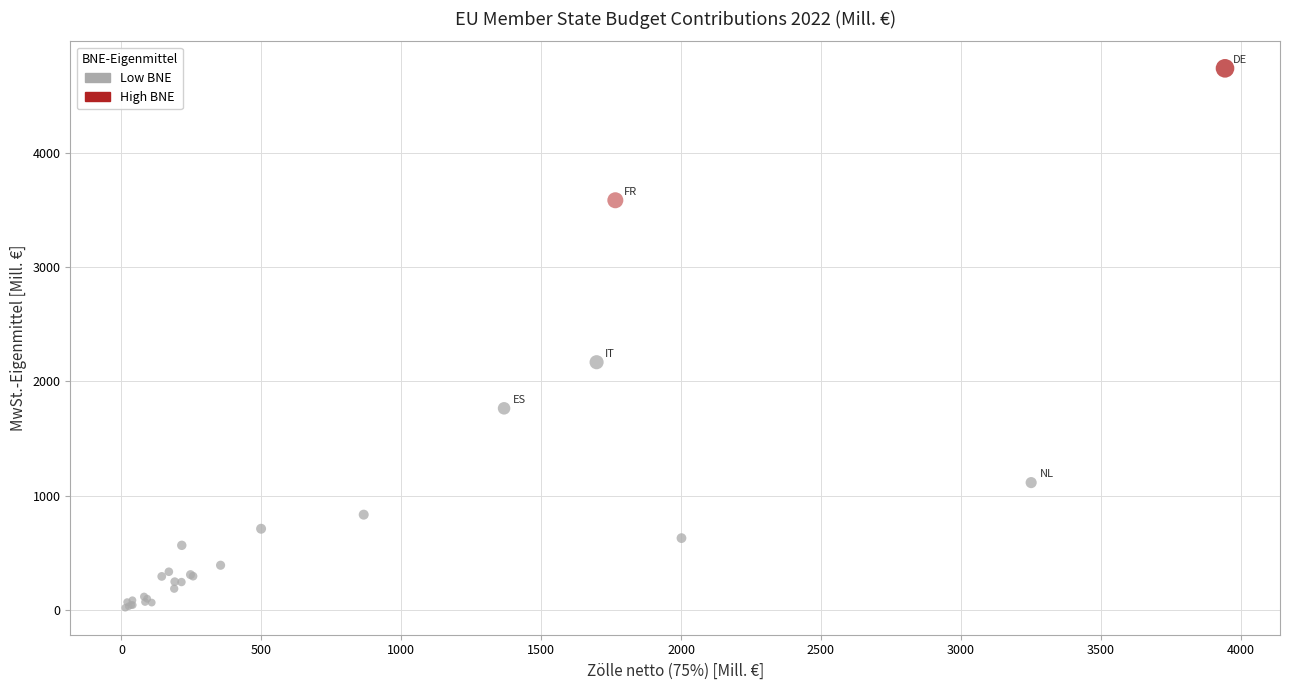

What Y value in the scatter plot is closest to 2379?

2168.0